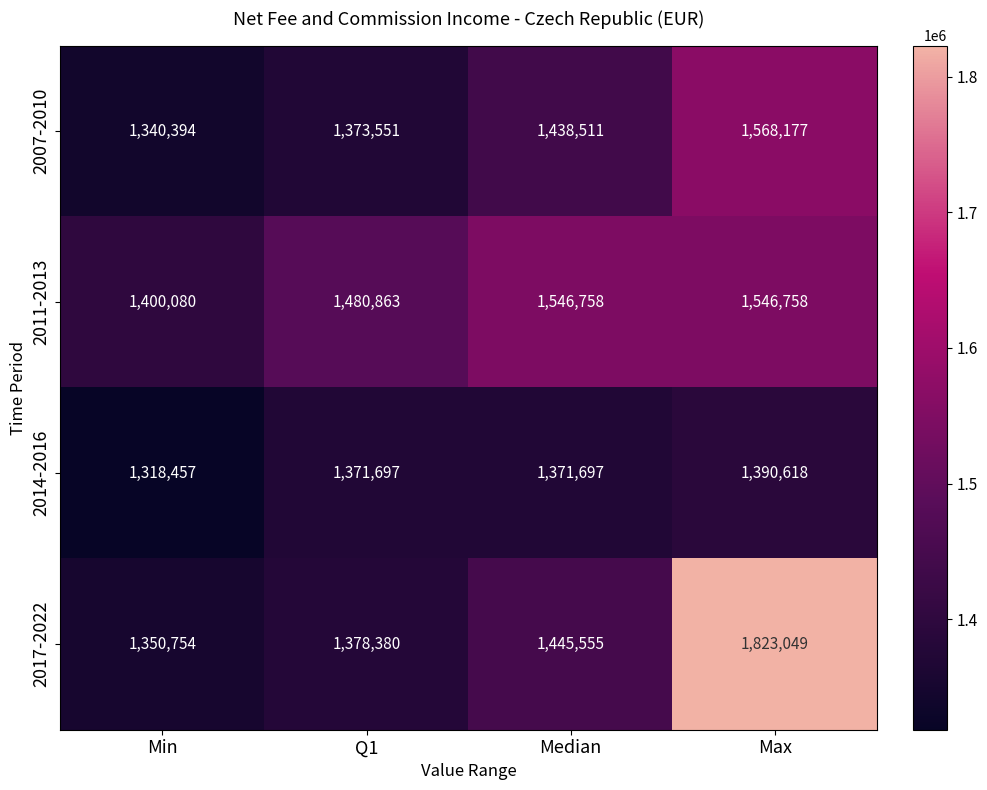

Reading left to right, transcribe all the data shown in this chart.

2007-2010: Min=1340394	Q1=1373551	Median=1438511	Max=1568177
2011-2013: Min=1400080	Q1=1480863	Median=1546758	Max=1546758
2014-2016: Min=1318457	Q1=1371697	Median=1371697	Max=1390618
2017-2022: Min=1350754	Q1=1378380	Median=1445555	Max=1823049